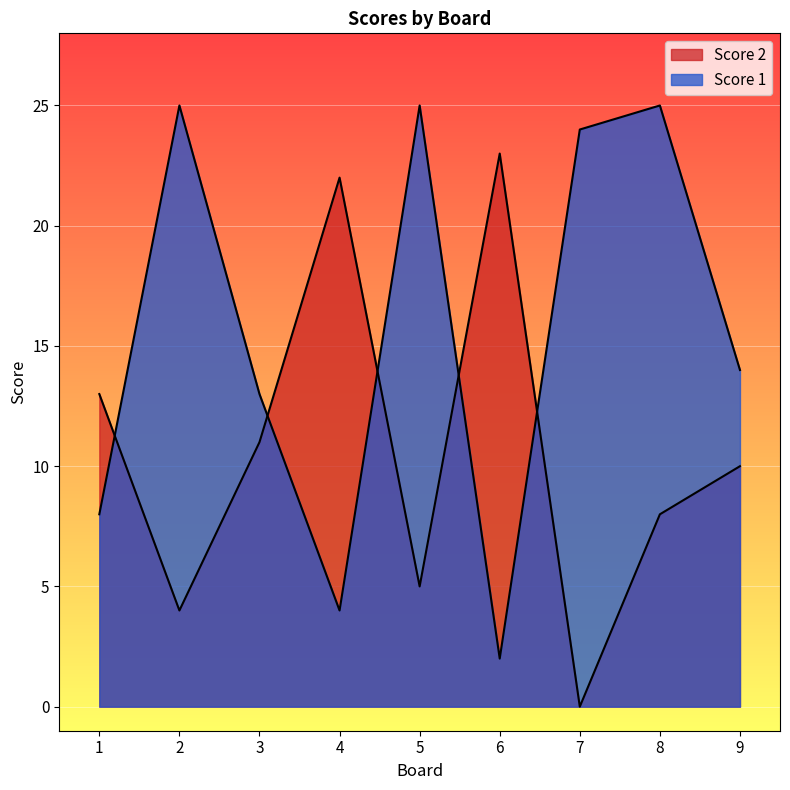

List the series in order of their peak value, highest first.

Score 1, Score 2